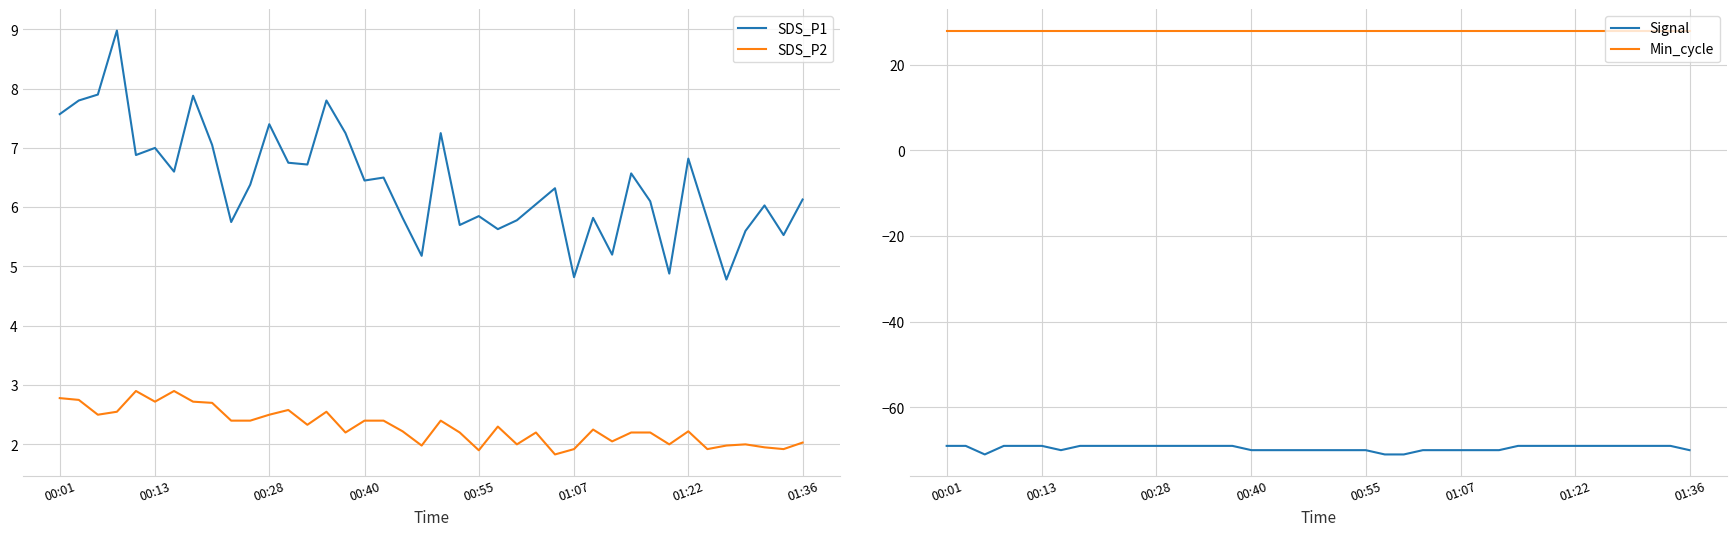

True or false: SDS_P2 and SDS_P1 cross at least once.

False